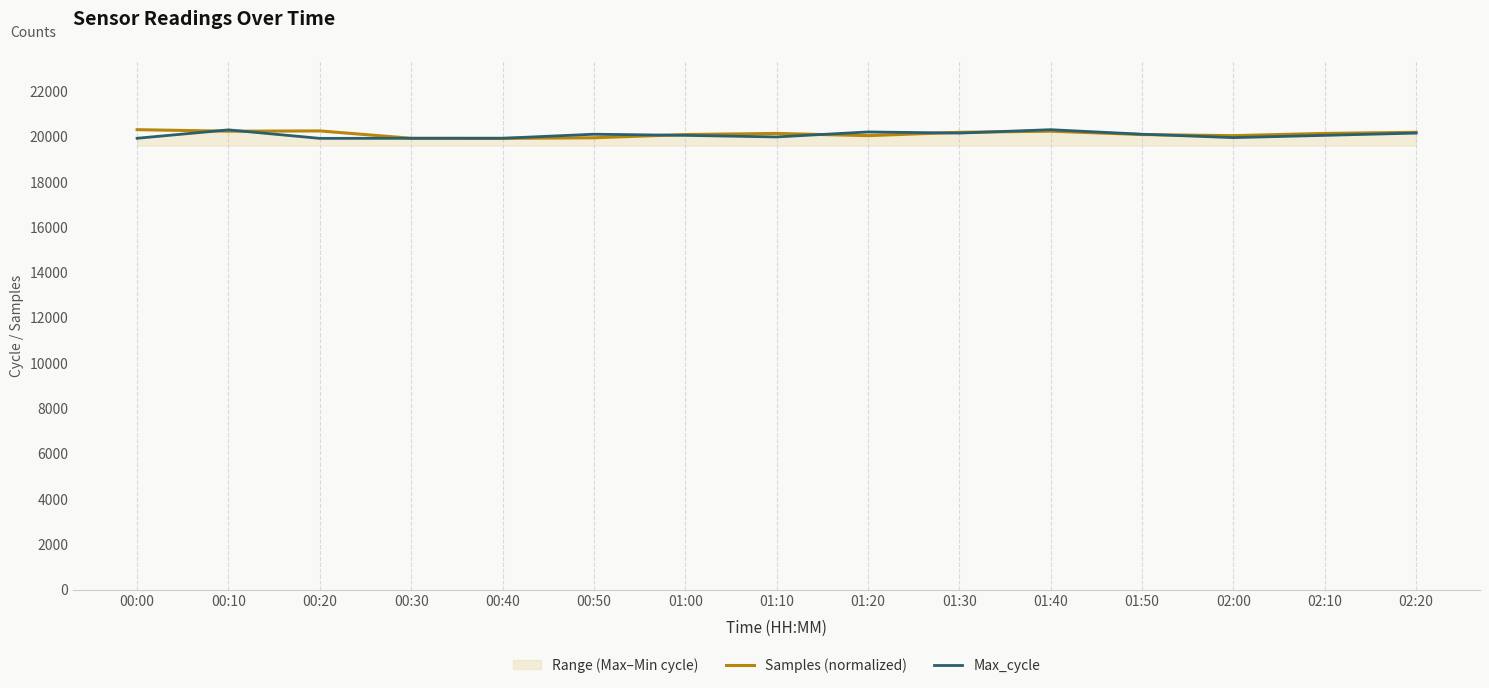

Which series has the widest spread of values?

Samples (normalized)